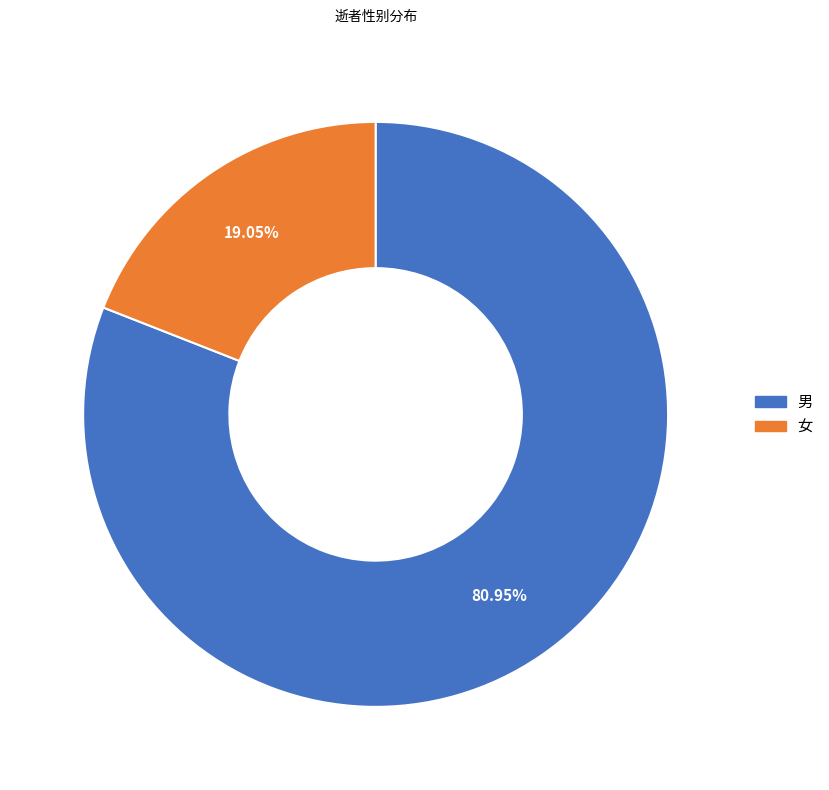

Which has a higher value, 男 or 女?

男